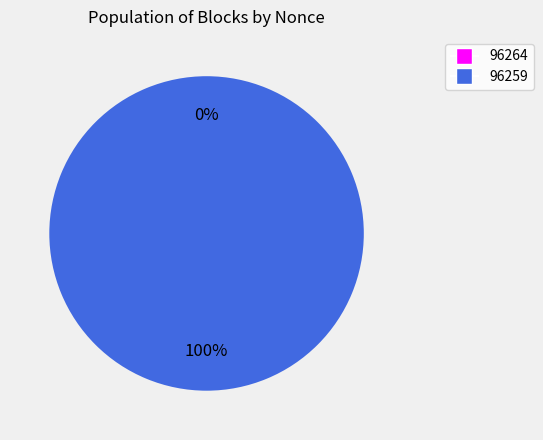

To the nearest percent, what portion does 96259 represent?

100%